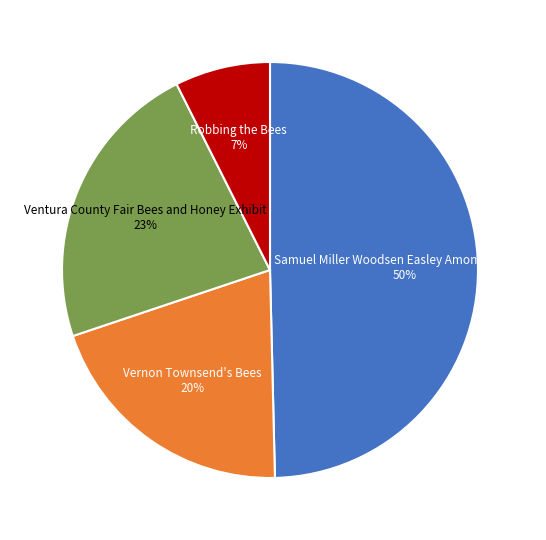

To the nearest percent, what is the average slice percentage?

25%